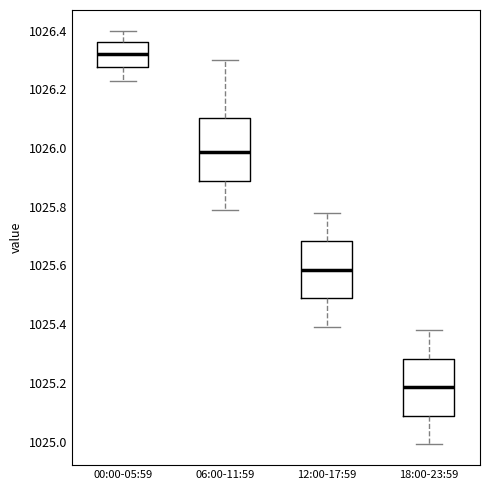

Reading left to right, transcribe this box plot: for each box, give where its median line is, the range the box spans, and where its two whiskers end, as read against the y-axis. The values are not printed on the chart, so give them approximately, as read against the axis.

00:00-05:59: median 1026.32, box 1026.28 to 1026.36, whiskers 1026.24 to 1026.40
06:00-11:59: median 1025.98, box 1025.88 to 1026.10, whiskers 1025.80 to 1026.30
12:00-17:59: median 1025.58, box 1025.48 to 1025.68, whiskers 1025.40 to 1025.78
18:00-23:59: median 1025.18, box 1025.08 to 1025.28, whiskers 1025.00 to 1025.38